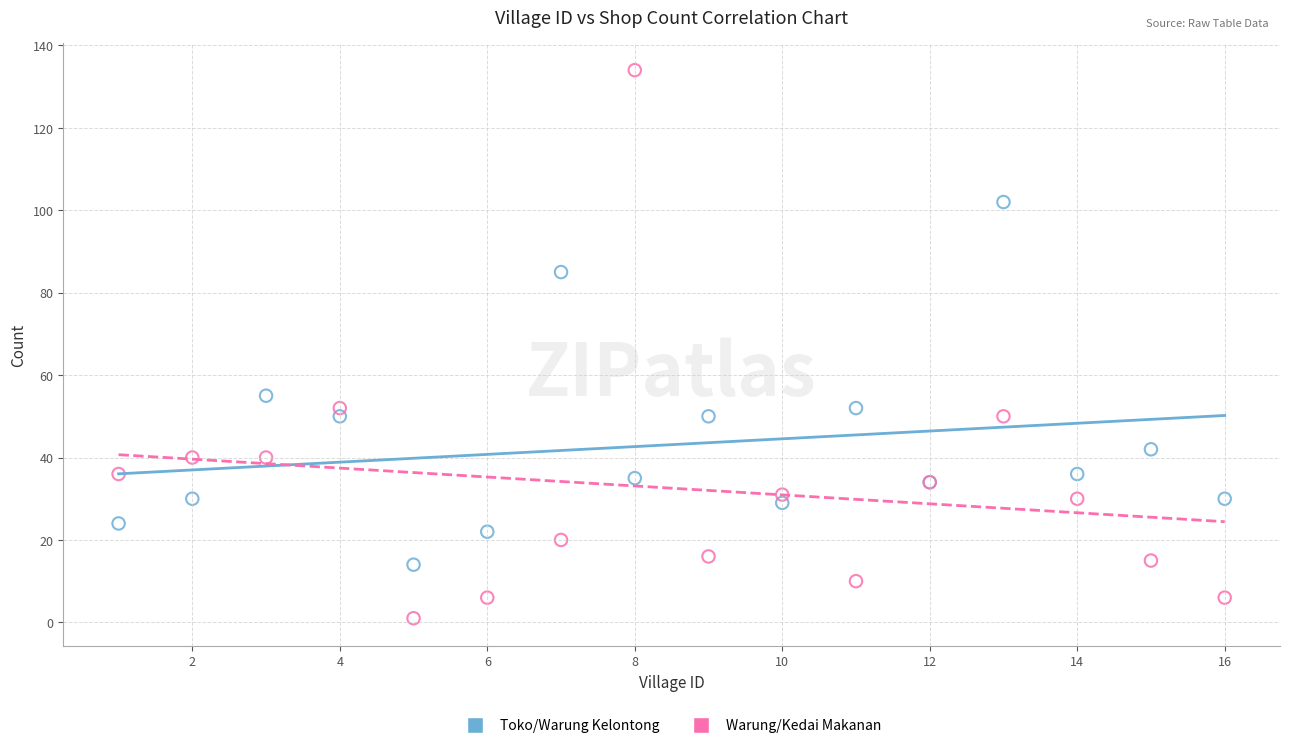

What is the X range (max minus min) for the scatter plot?

15